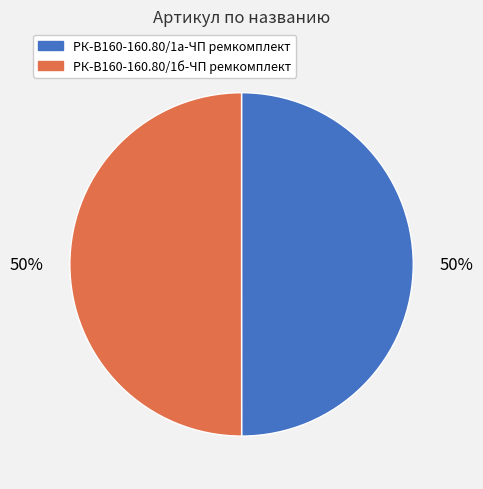

True or false: РК-В160-160.80/1б-ЧП ремкомплект accounts for 50% of the total.

True